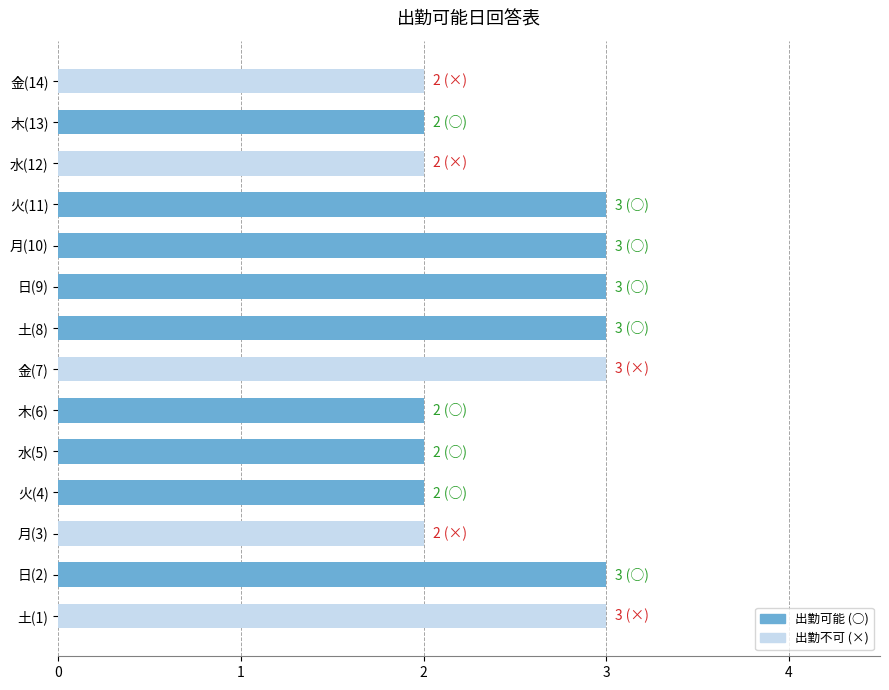

The value at 火(4) is 3. True or false?

False